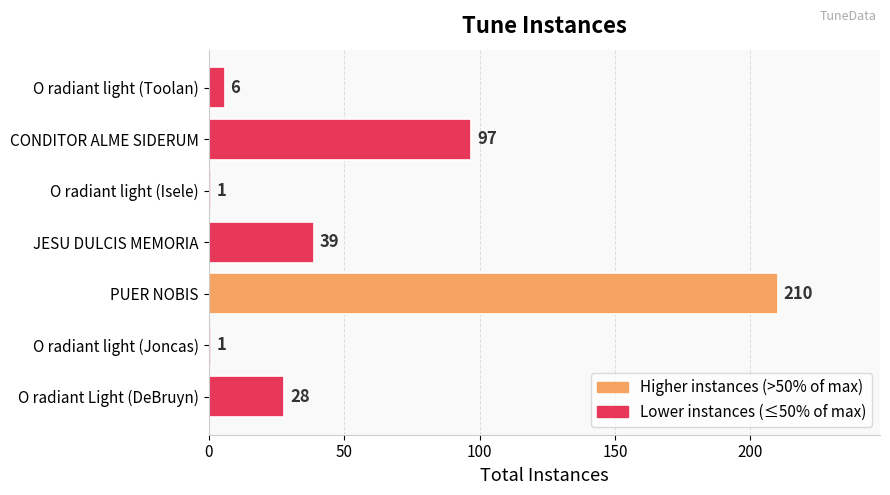

How many values are below 28?

3